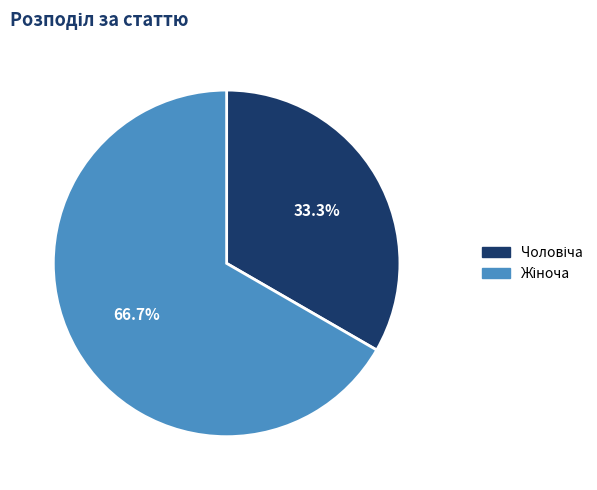

Is there any slice that represents more than half of the pie?

Yes